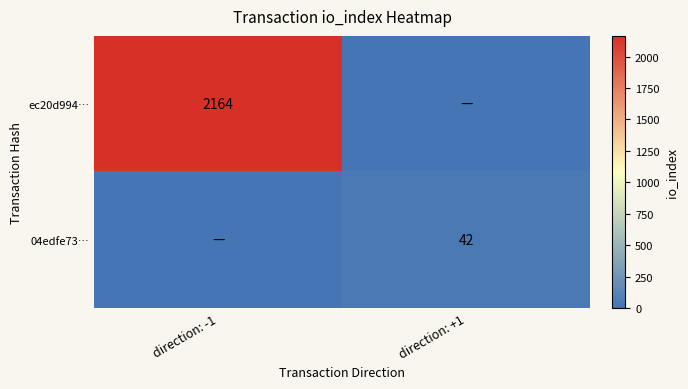

The value of 04edfe73… at direction: +1 is 42. True or false?

True